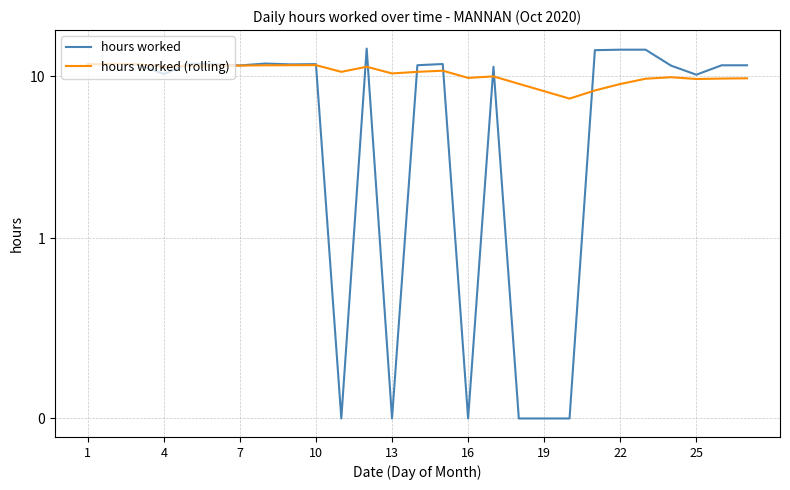

True or false: hours worked (rolling) and hours worked intersect in this chart.

True